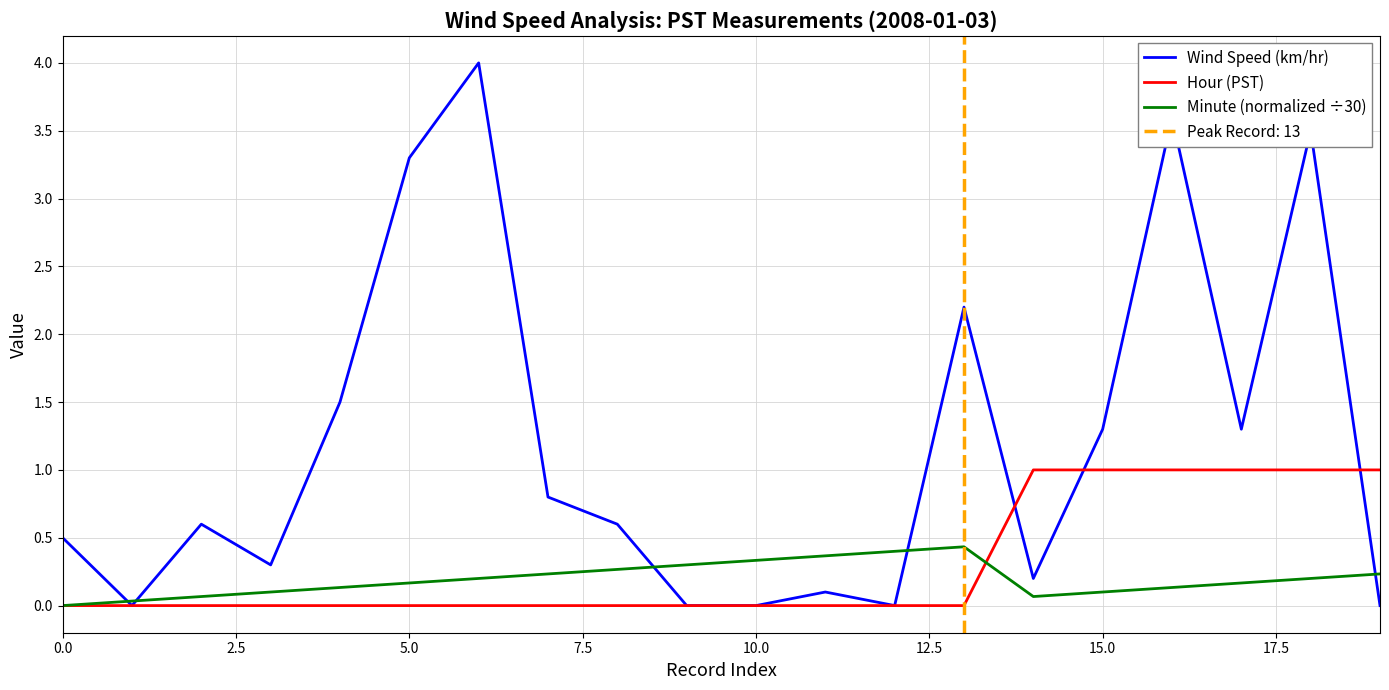

True or false: Minute (normalized ÷30) has a value of 0.3 at 10.0.

True